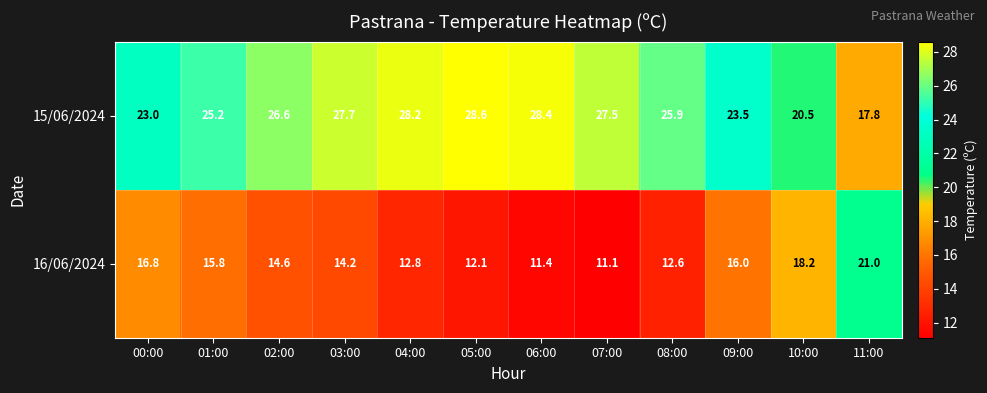

What is the difference between the 15/06/2024 values at 05:00 and 09:00?

5.1